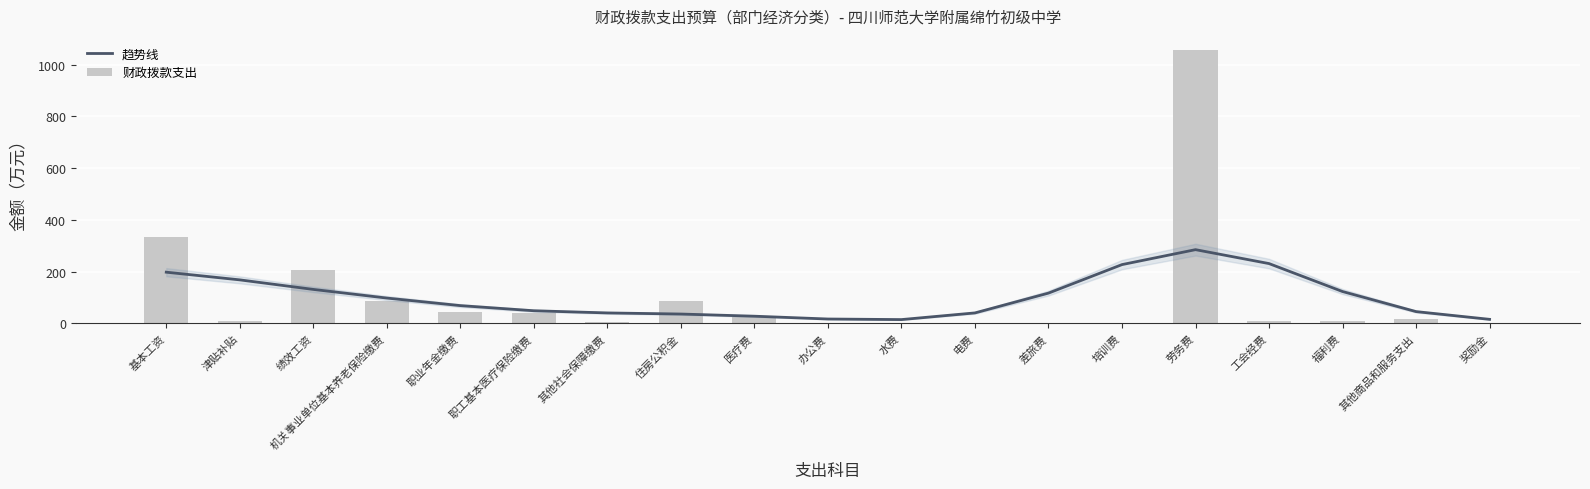

What are all the series names shown in the legend?

趋势线, 财政拨款支出